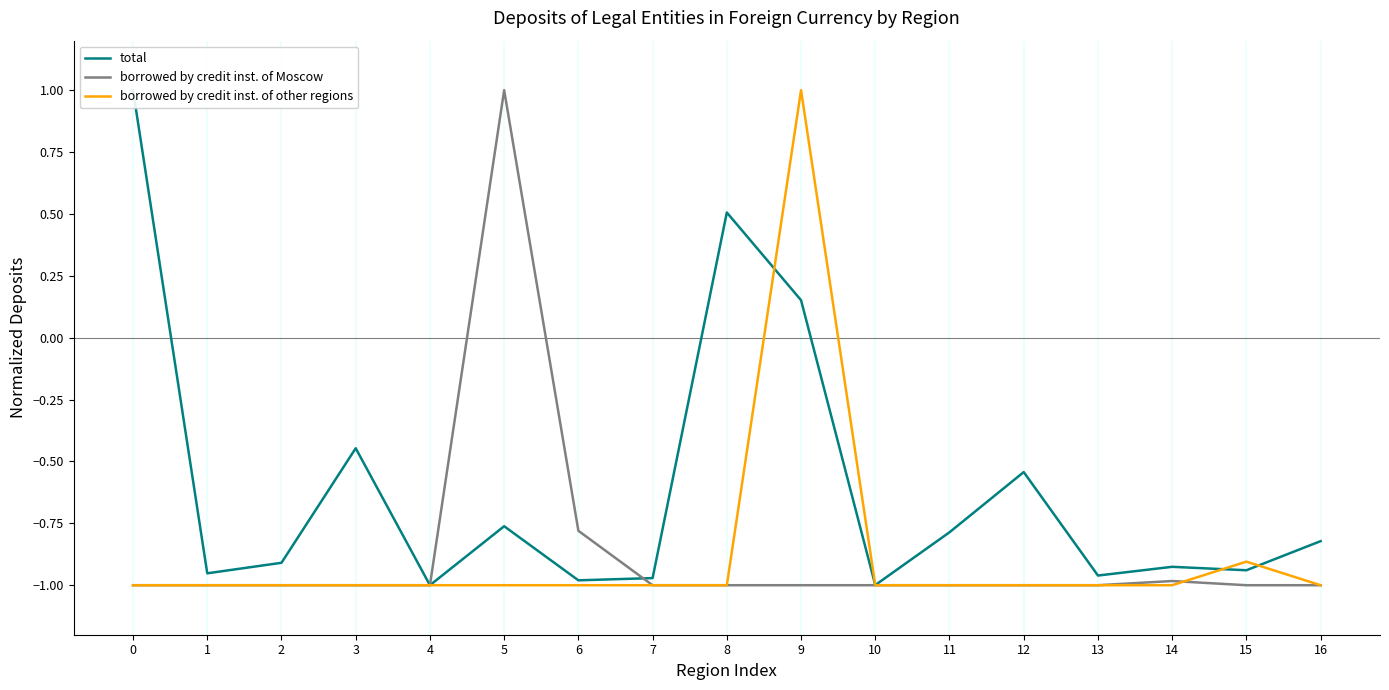

True or false: borrowed by credit inst. of Moscow has a value of -0.8 at 6.

True